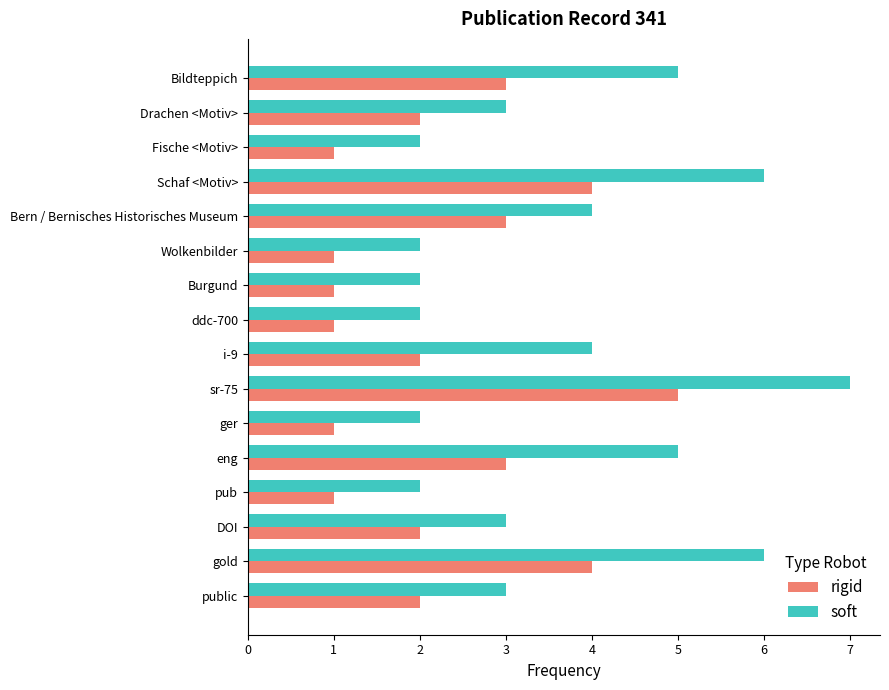

At which category is the sum across all series the highest?

sr-75